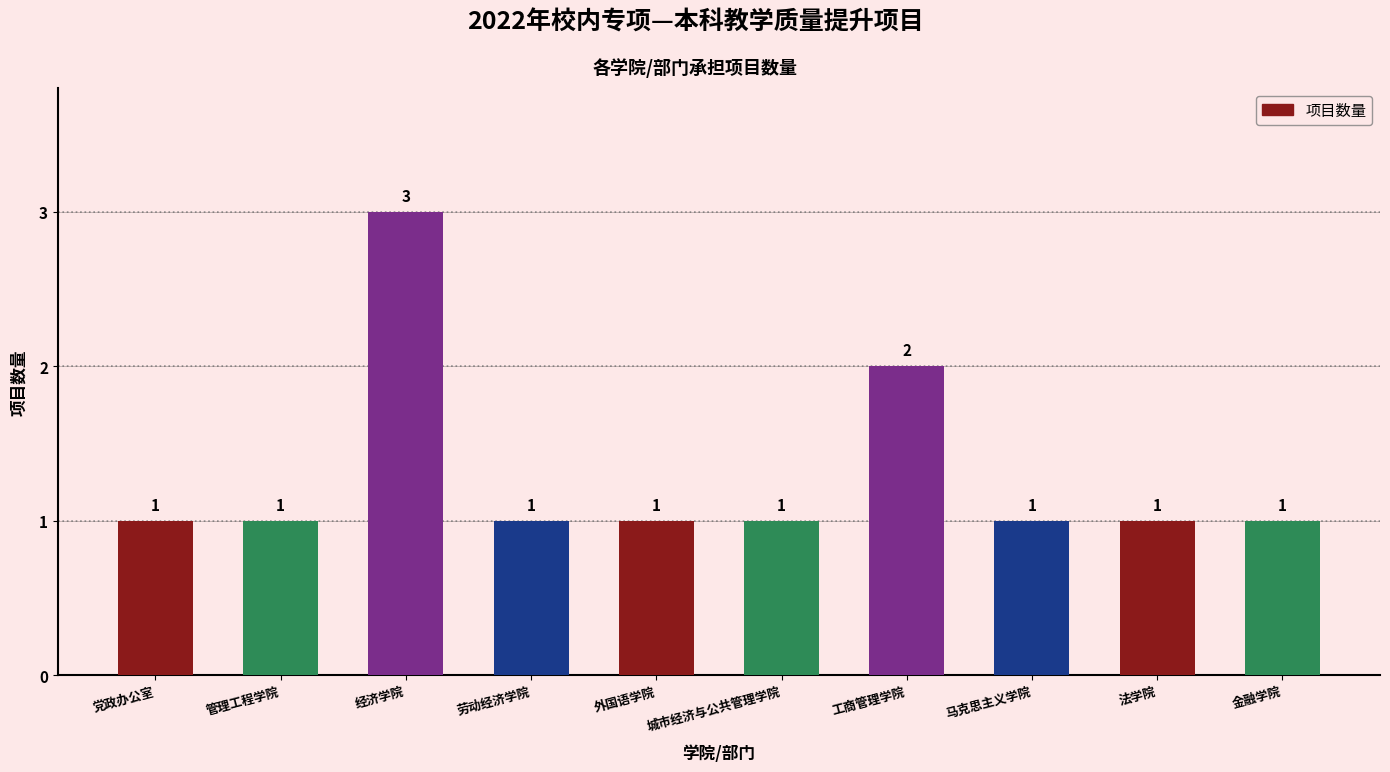

Reading right to left, extract all data points from this chart.

1	1	1	2	1	1	1	3	1	1